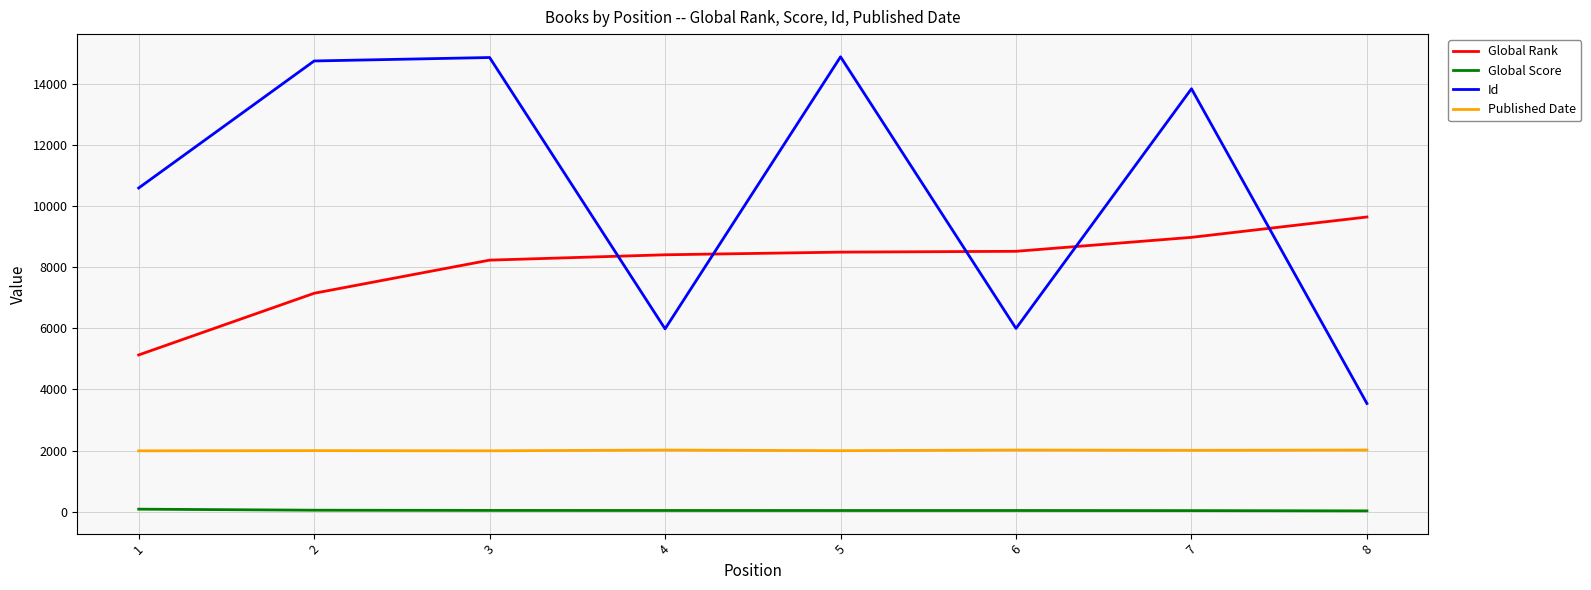

The value of Id at 7 is 24496. True or false?

False